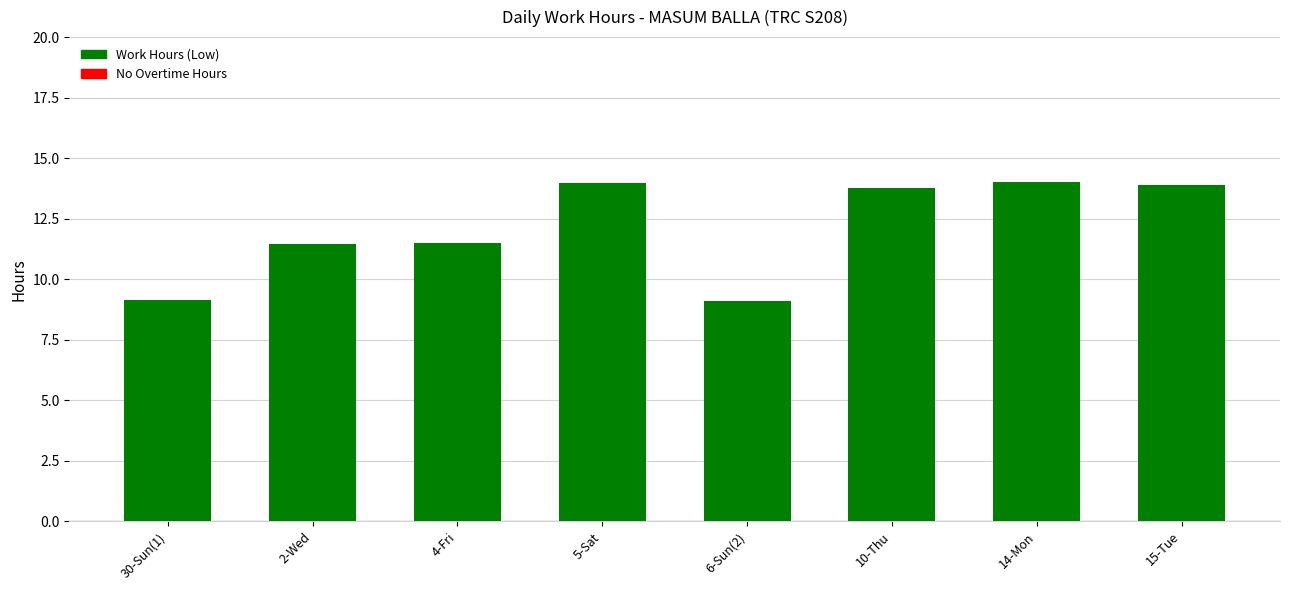

Count the number of values greater than 13.

4